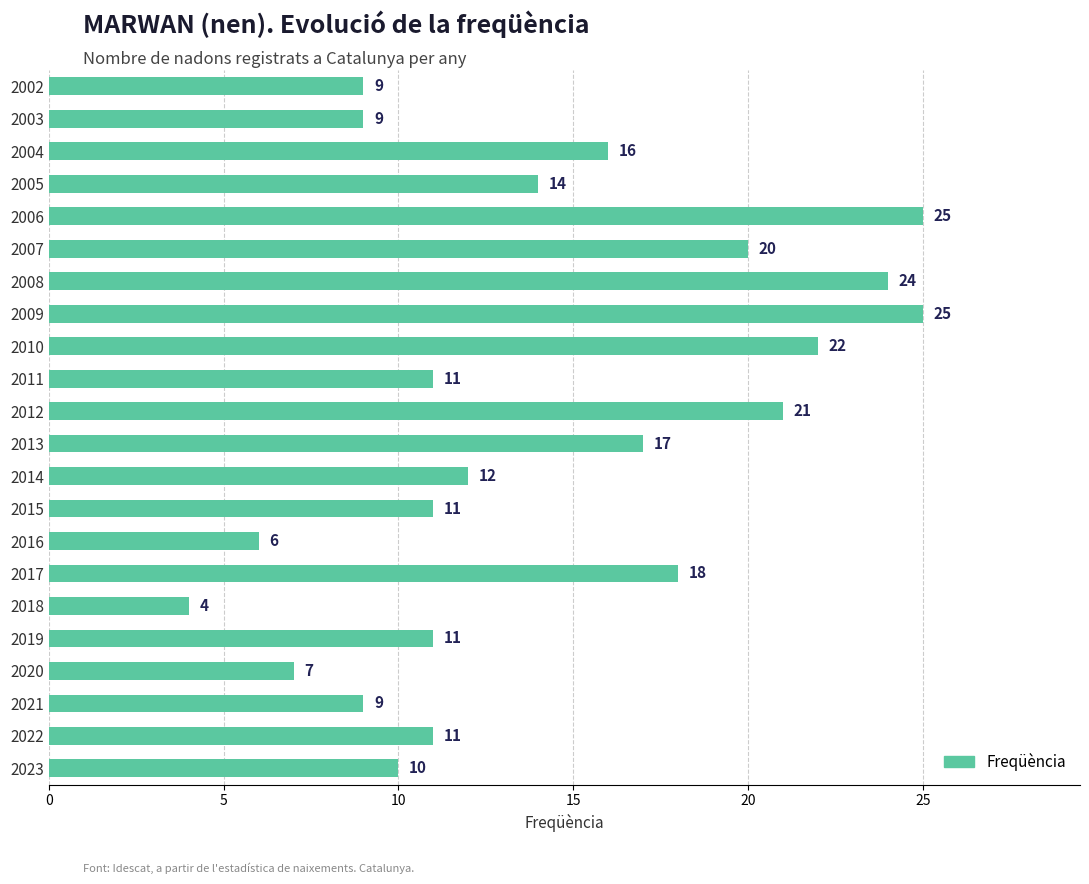

How many distinct data groups are displayed?

1